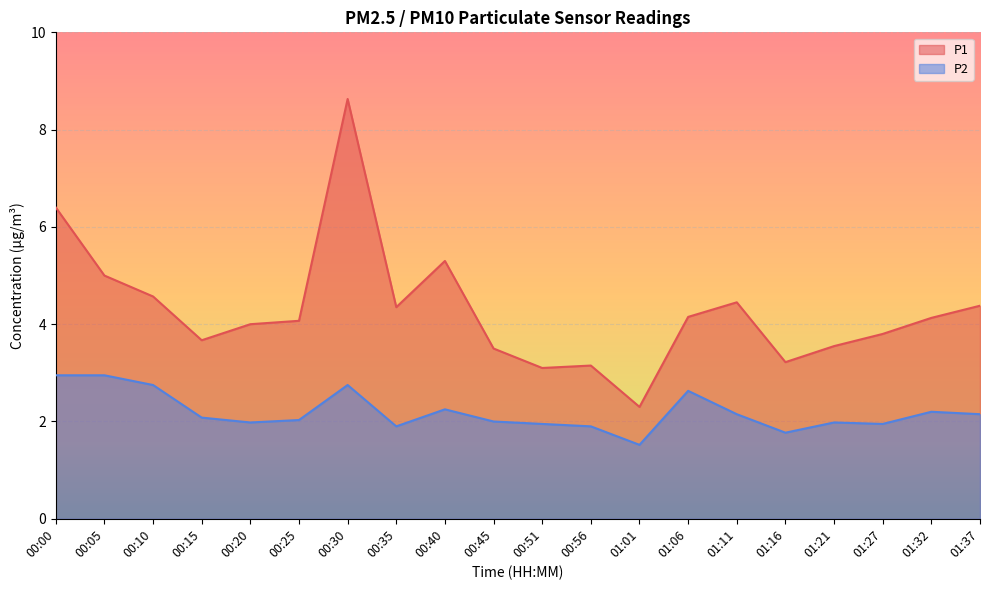

Count the number of data series in this chart.

2